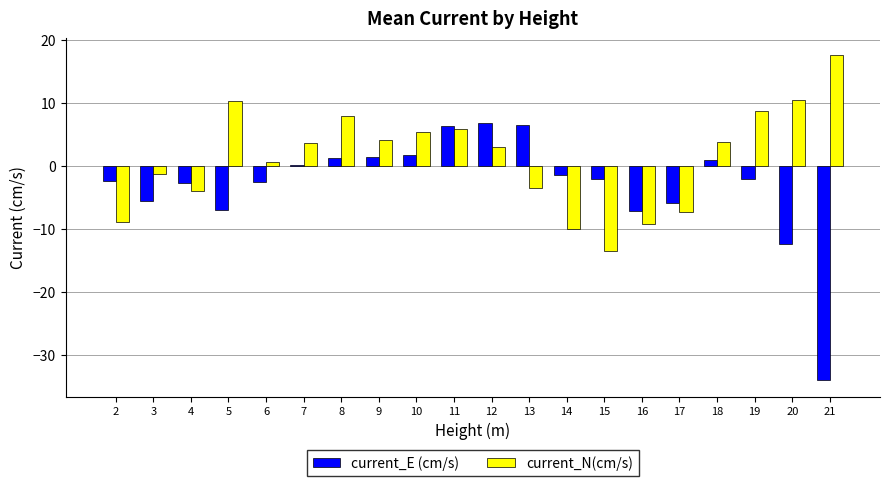

At 21, list the series in order from largest to smallest.

current_N(cm/s), current_E (cm/s)